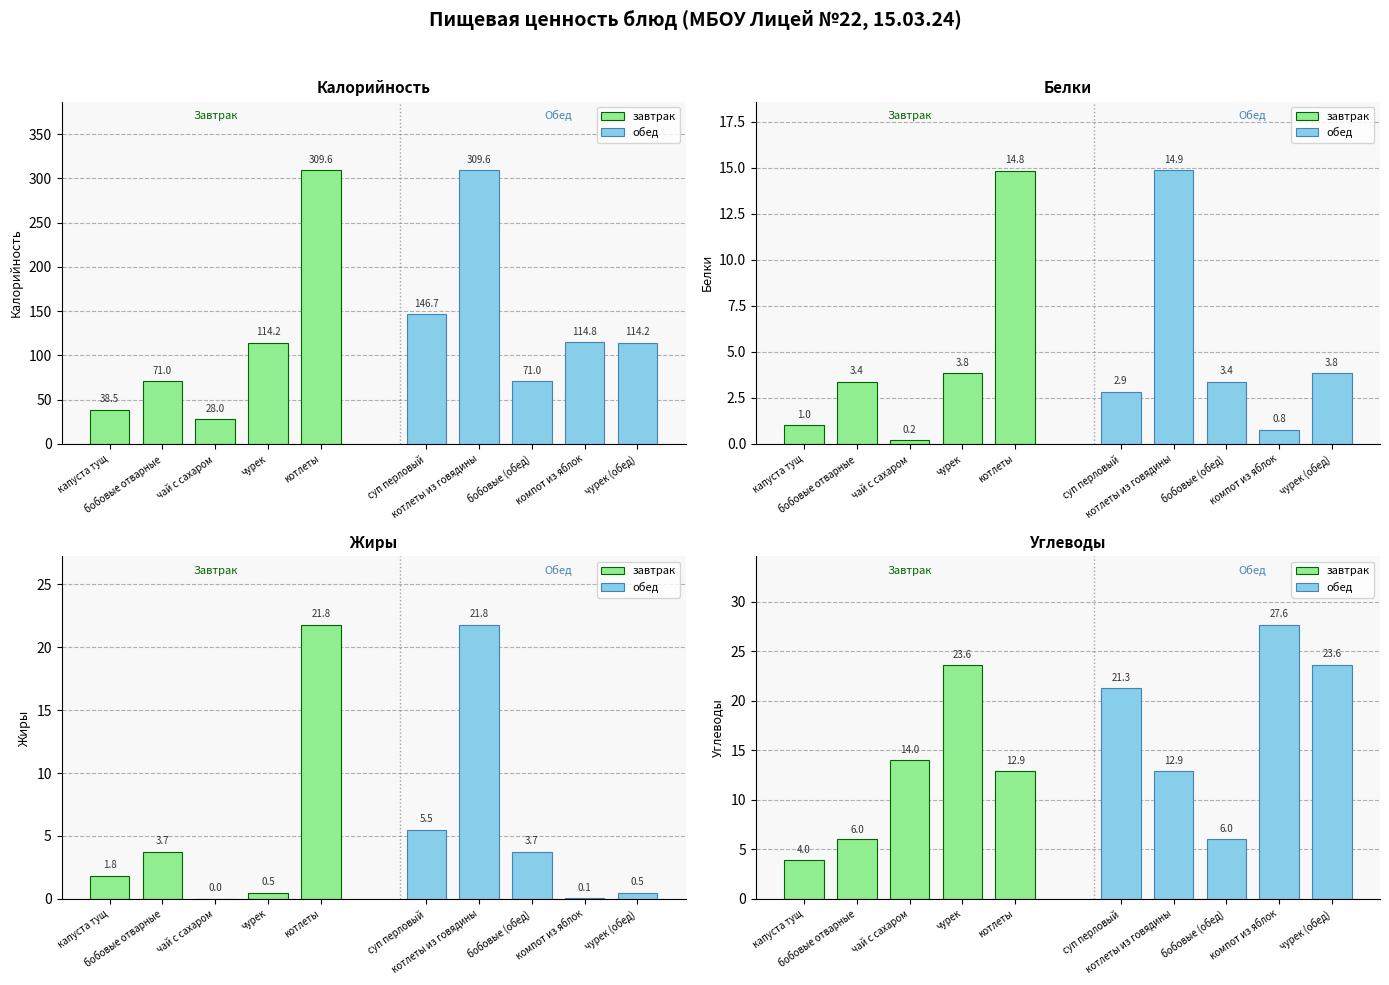

What is the average value of the завтрак series?

12.1